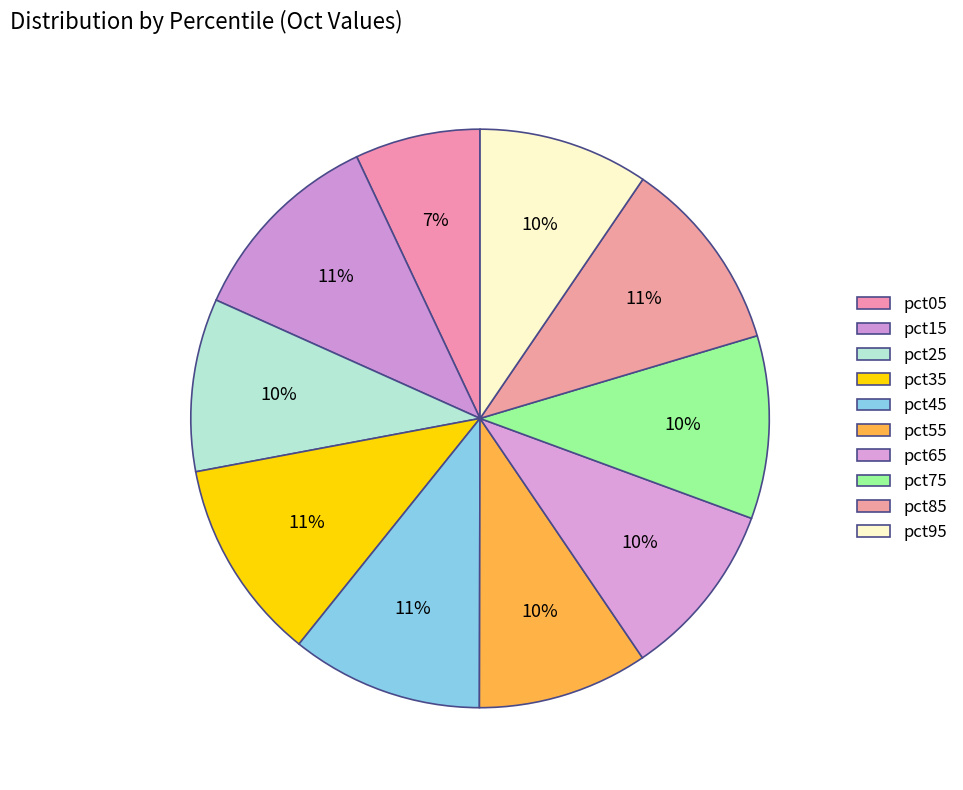

Is there a majority slice in this chart?

No